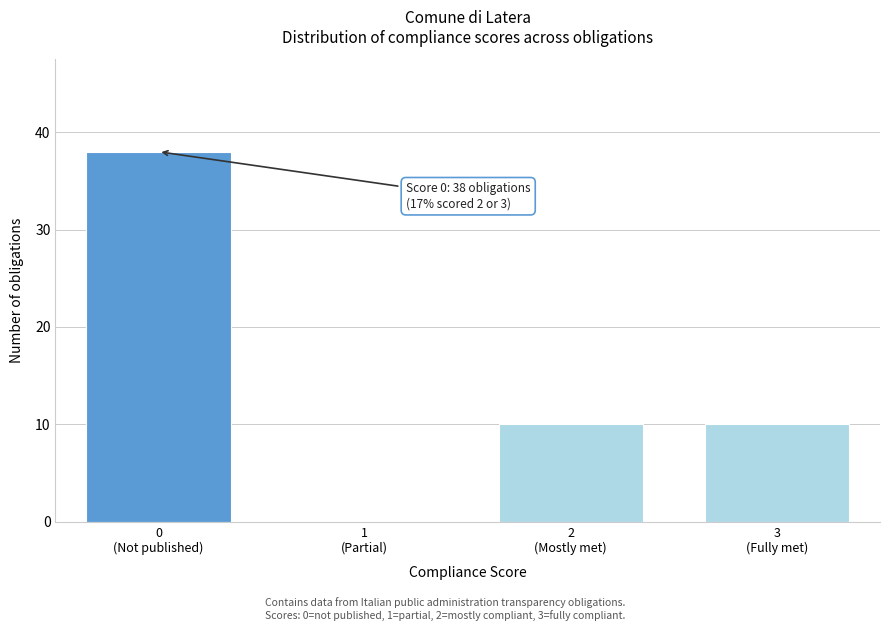

What is the greatest value displayed?

38